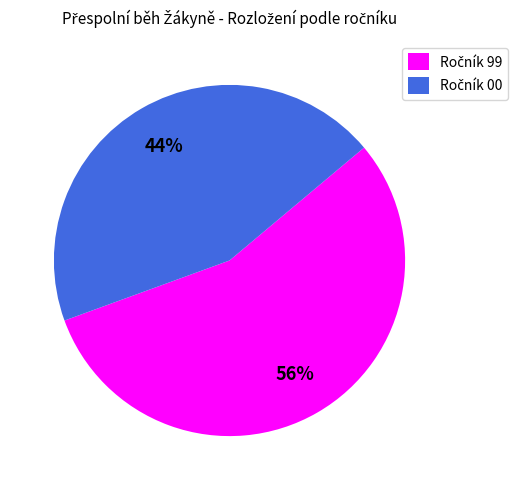

Does any single category account for the majority?

Yes